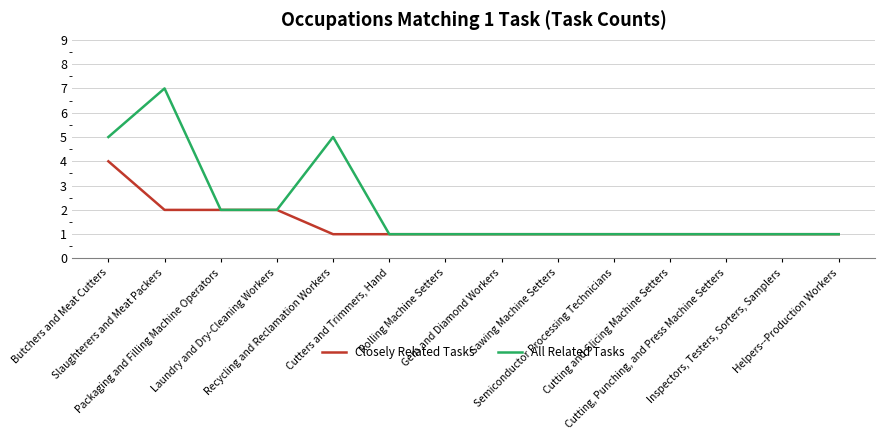

What is the greatest value displayed?

7